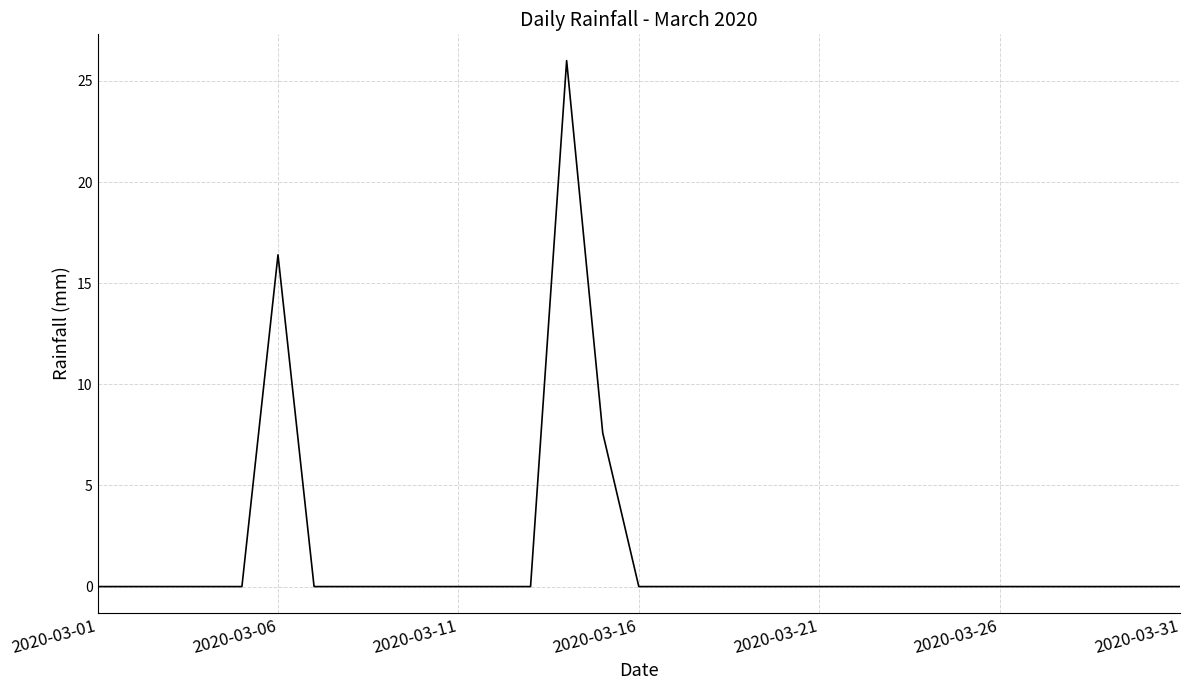

What is the greatest value displayed?

26.0